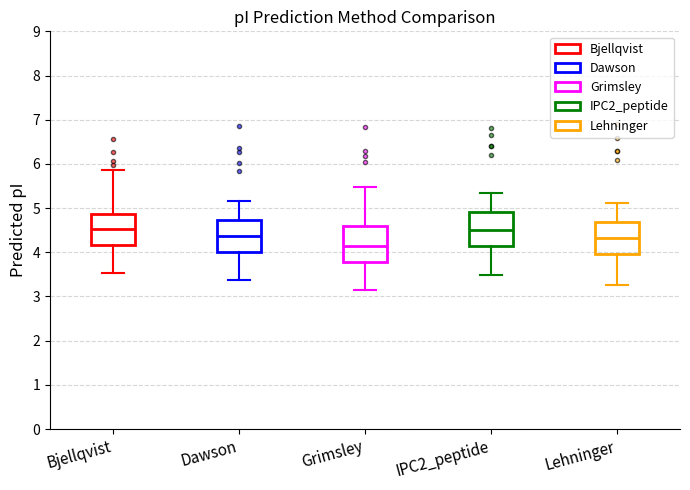

Reading left to right, read every box against the y-axis: the position of its median line, the range the box covers, and the ends of its whiskers. The values are not printed on the chart, so give them approximately, as read against the axis.

Bjellqvist: median 4.5, box 4.2 to 4.9, whiskers 3.5 to 5.9
Dawson: median 4.4, box 4.0 to 4.7, whiskers 3.4 to 5.2
Grimsley: median 4.1, box 3.8 to 4.6, whiskers 3.1 to 5.5
IPC2_peptide: median 4.5, box 4.1 to 4.9, whiskers 3.5 to 5.3
Lehninger: median 4.3, box 4.0 to 4.7, whiskers 3.3 to 5.1